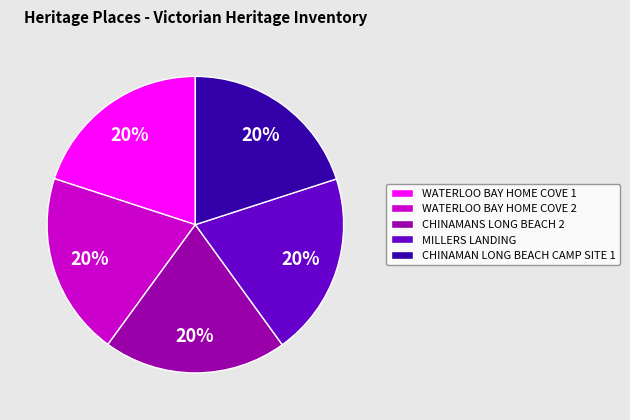

Is the sum of CHINAMANS LONG BEACH 2 and WATERLOO BAY HOME COVE 1 greater than half?

No